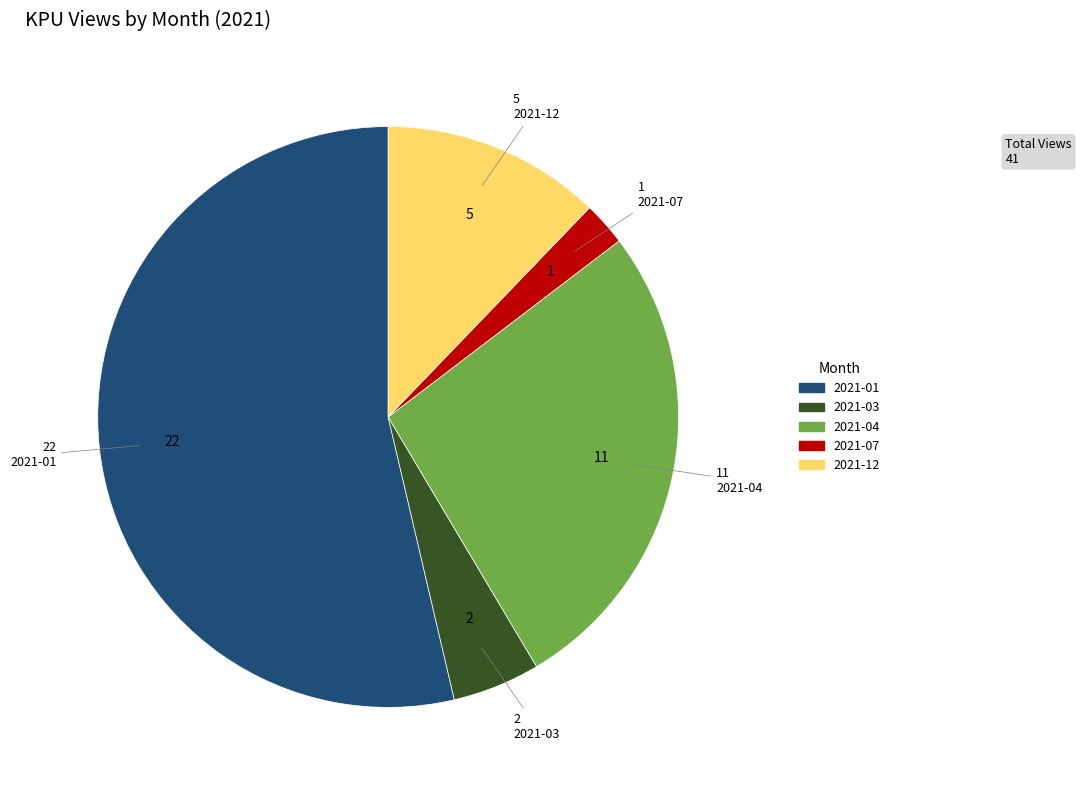

Is there any slice that represents more than half of the pie?

Yes